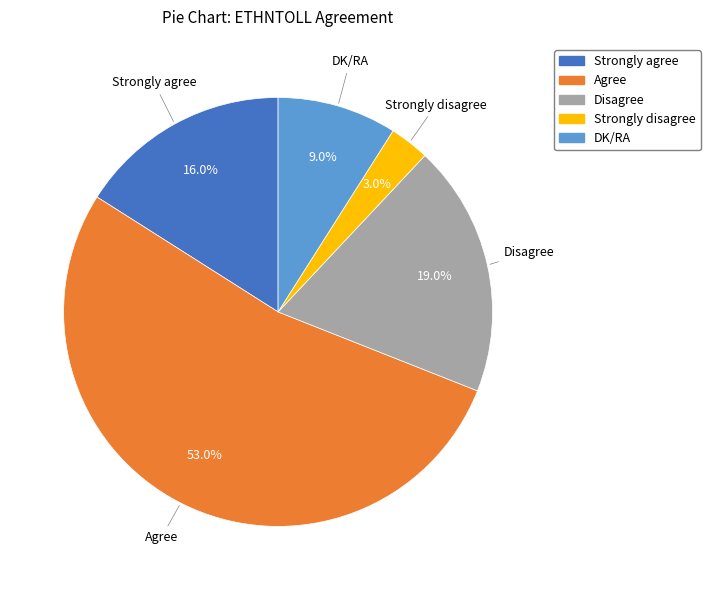

Is there any slice that represents more than half of the pie?

Yes